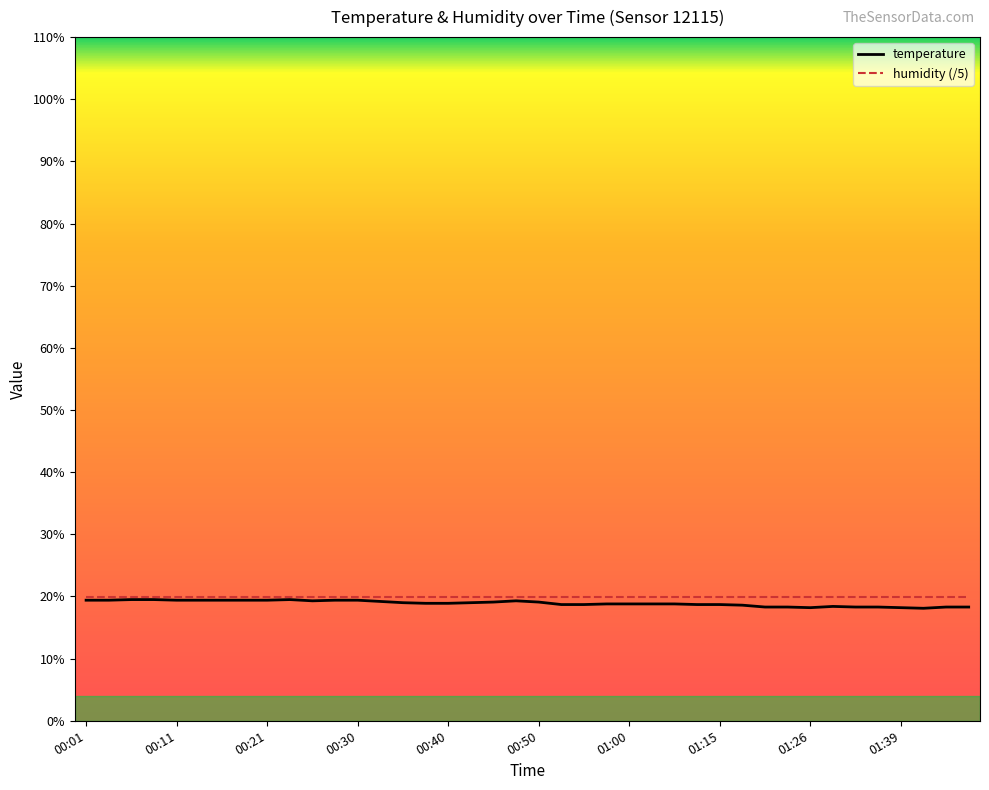

Which series has the largest range (max minus min)?

temperature